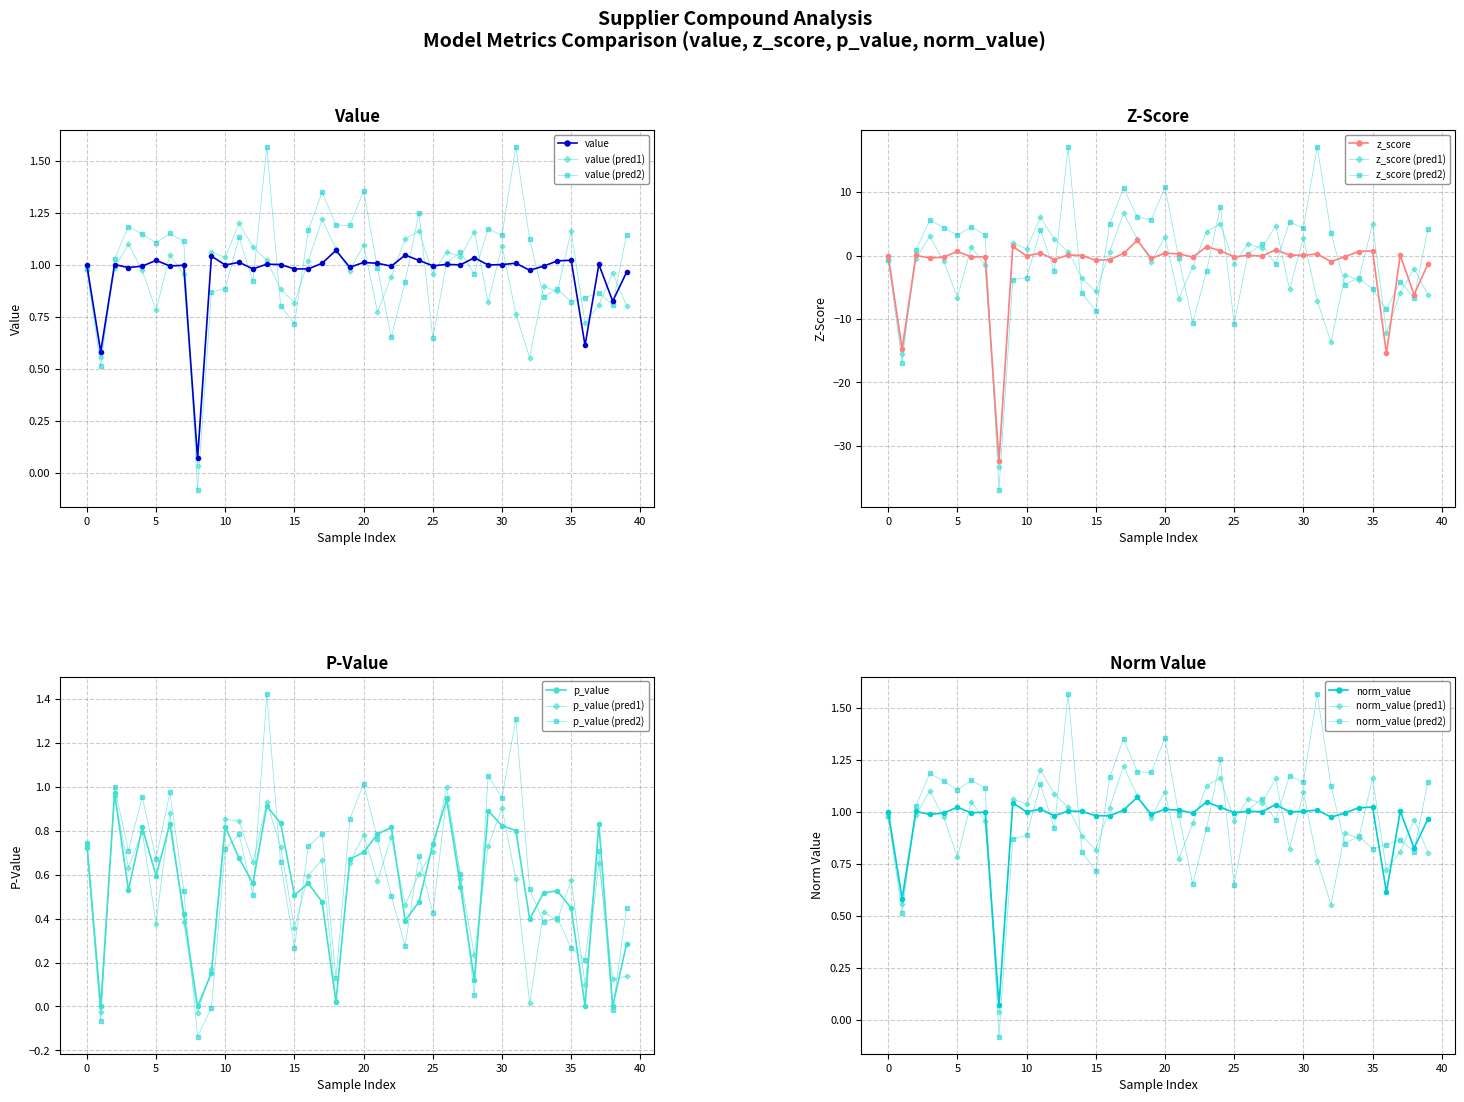

Between LOPAC 00496 and LOPAC 00780, which series saw the biggest shift?

z_score